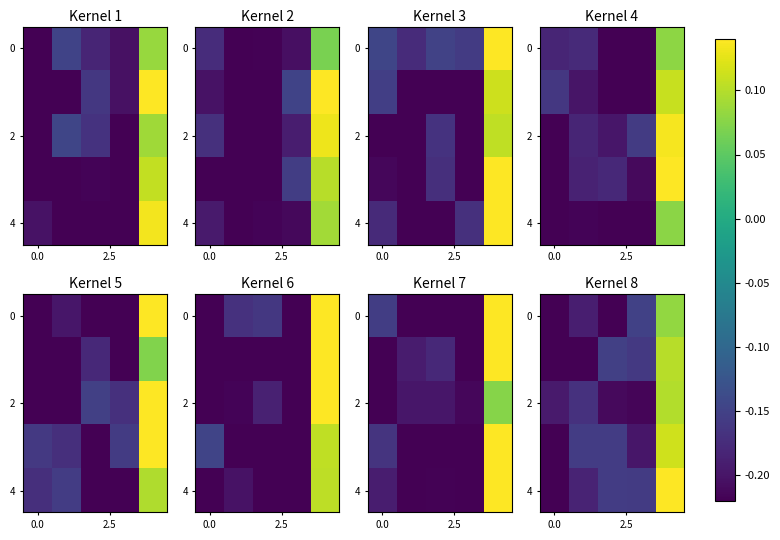

What is the average value of the 0 series?

-0.1